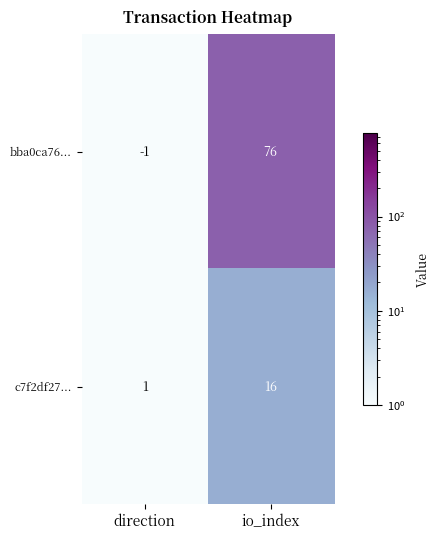

Reading left to right, extract all data points from this chart.

bba0ca76...: -1	76
c7f2df27...: 1	16